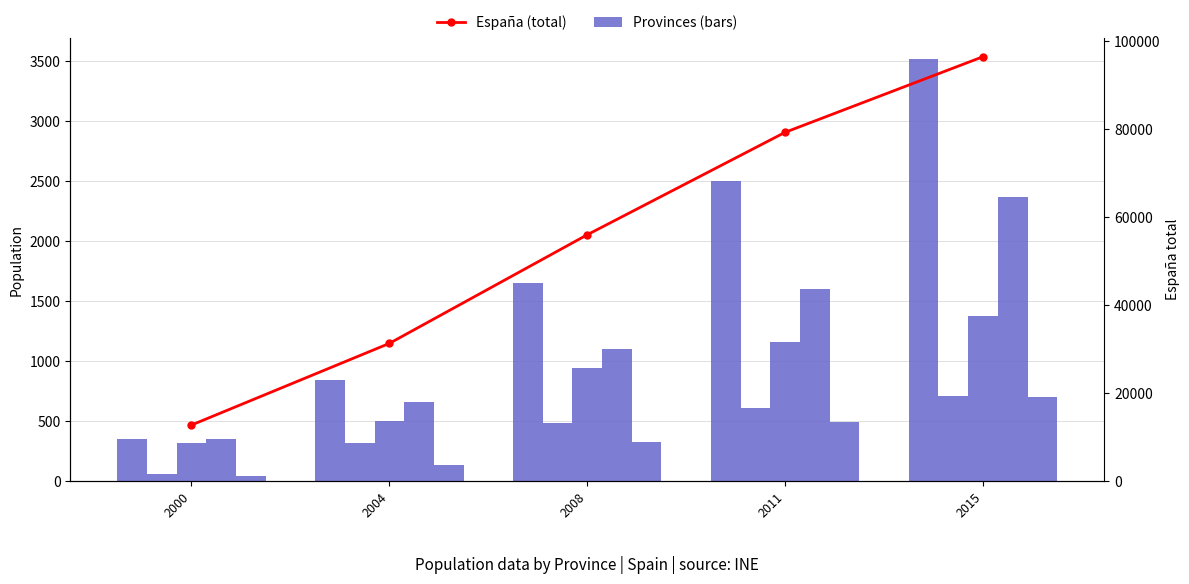

What is the average value of the Álava series?

433